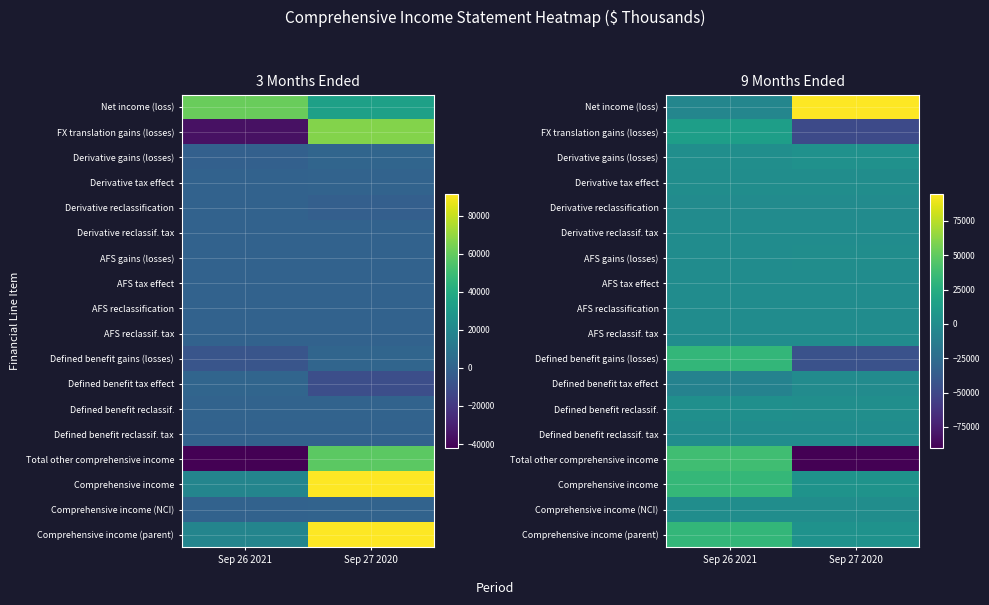

Between Sep 26 2021 and Sep 27 2020, which is larger?

Sep 27 2020